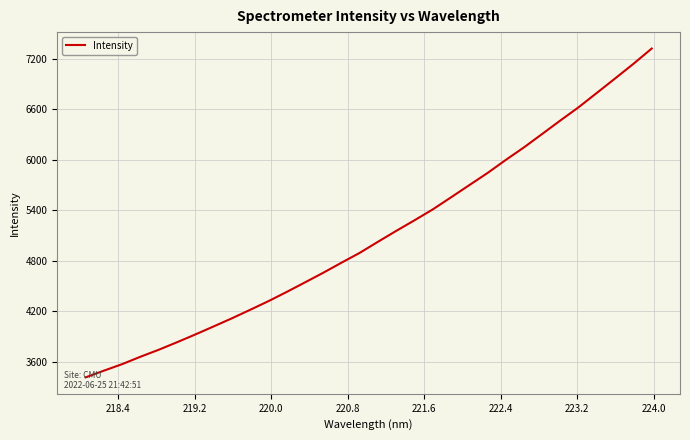

What is the difference between the maximum and minimum values?

3906.5